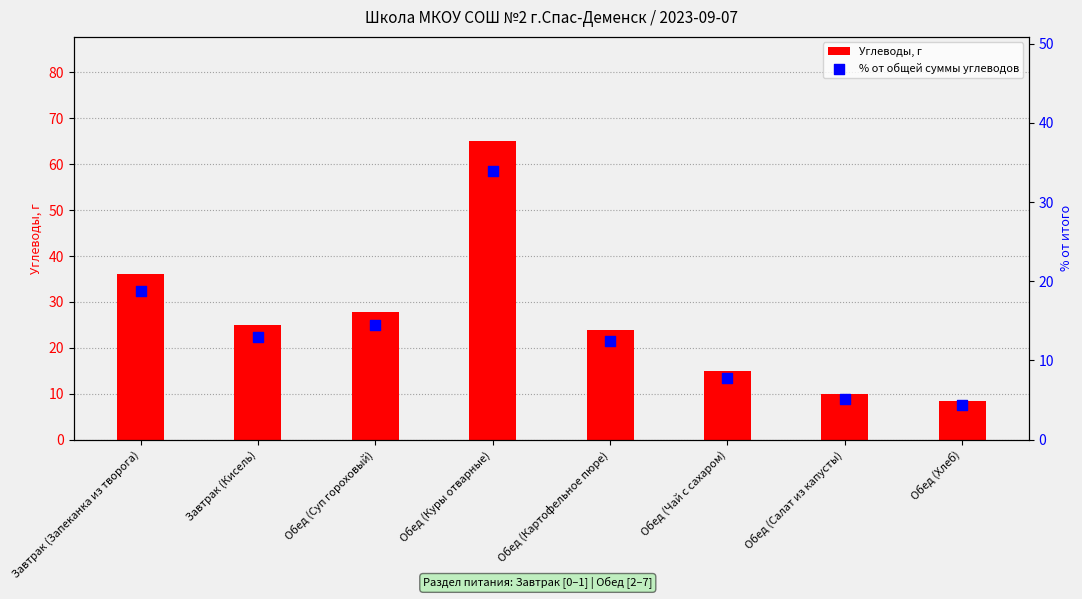

At which category is the sum across all series the highest?

Обед (Куры отварные)